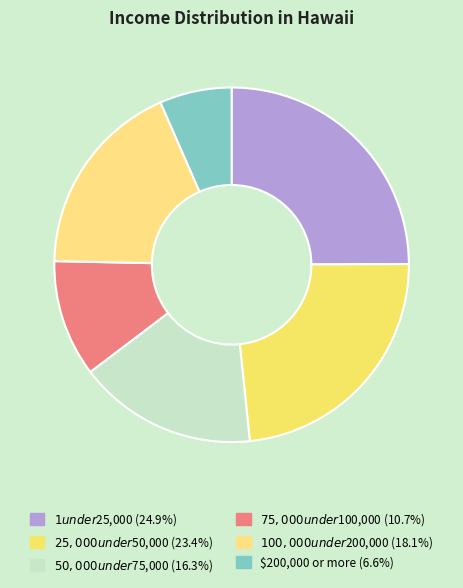

How much of the chart is everything except $100,000 under $200,000?

81.9%